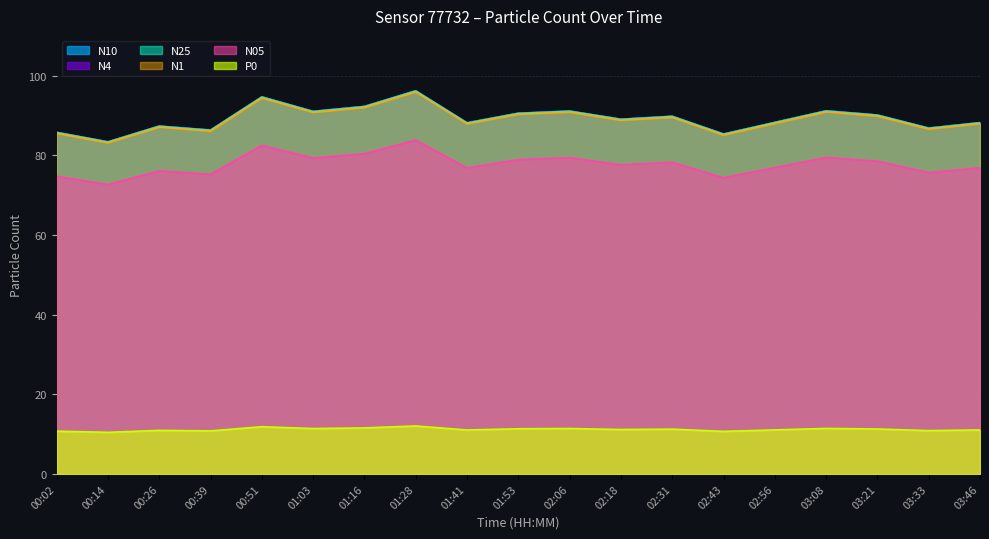

Count the number of data series in this chart.

6